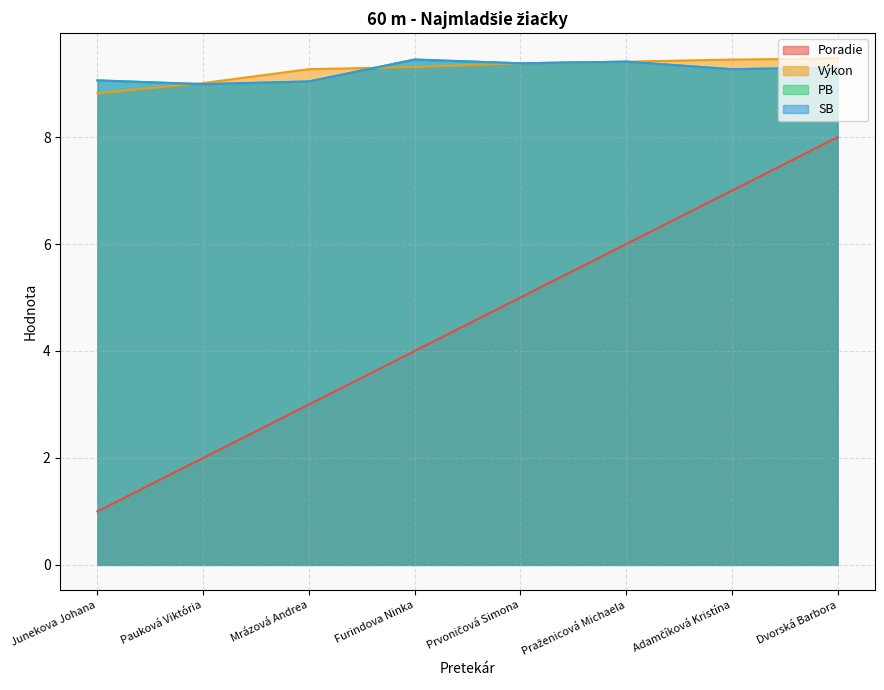

Reading left to right, what are all the values shown in this chart?

Poradie: Junekova Johana=1.0	Pauková Viktória=2.0	Mrázová Andrea=3.0	Furindova Ninka=4.0	Prvoničová Simona=5.0	Praženicová Michaela=6.0	Adamčíková Kristína=7.0	Dvorská Barbora=8.0
Výkon: Junekova Johana=8.8	Pauková Viktória=9.0	Mrázová Andrea=9.3	Furindova Ninka=9.3	Prvoničová Simona=9.4	Praženicová Michaela=9.4	Adamčíková Kristína=9.4	Dvorská Barbora=9.5
PB: Junekova Johana=9.1	Pauková Viktória=9.0	Mrázová Andrea=9.0	Furindova Ninka=9.4	Prvoničová Simona=9.4	Praženicová Michaela=9.4	Adamčíková Kristína=9.3	Dvorská Barbora=9.3
SB: Junekova Johana=9.1	Pauková Viktória=9.0	Mrázová Andrea=9.0	Furindova Ninka=9.4	Prvoničová Simona=9.4	Praženicová Michaela=9.4	Adamčíková Kristína=9.3	Dvorská Barbora=9.3